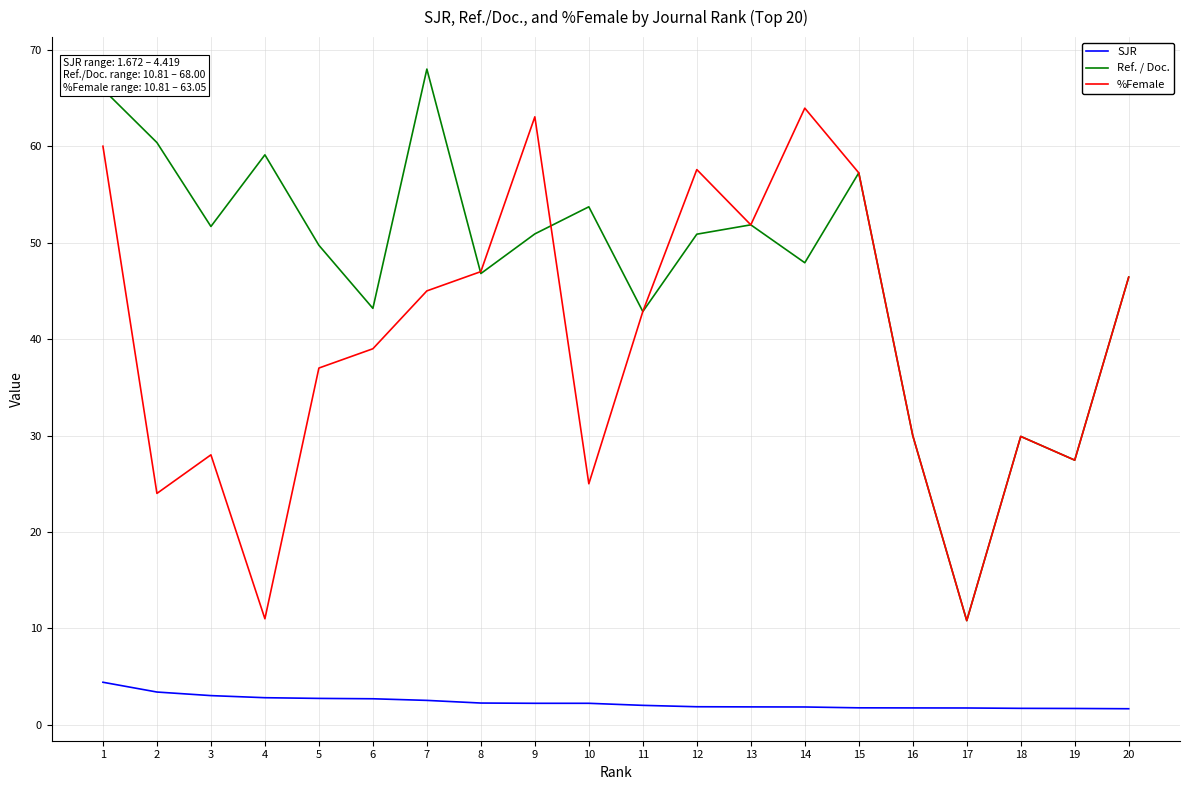

What is the total value across all series at 10?

81.0